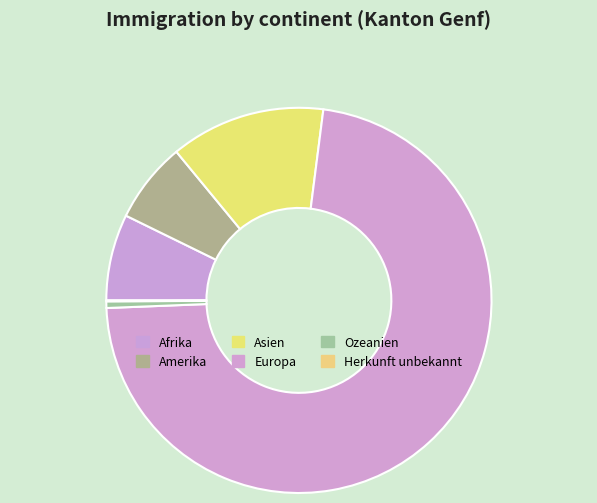

Which slice is the smallest?

Herkunft unbekannt